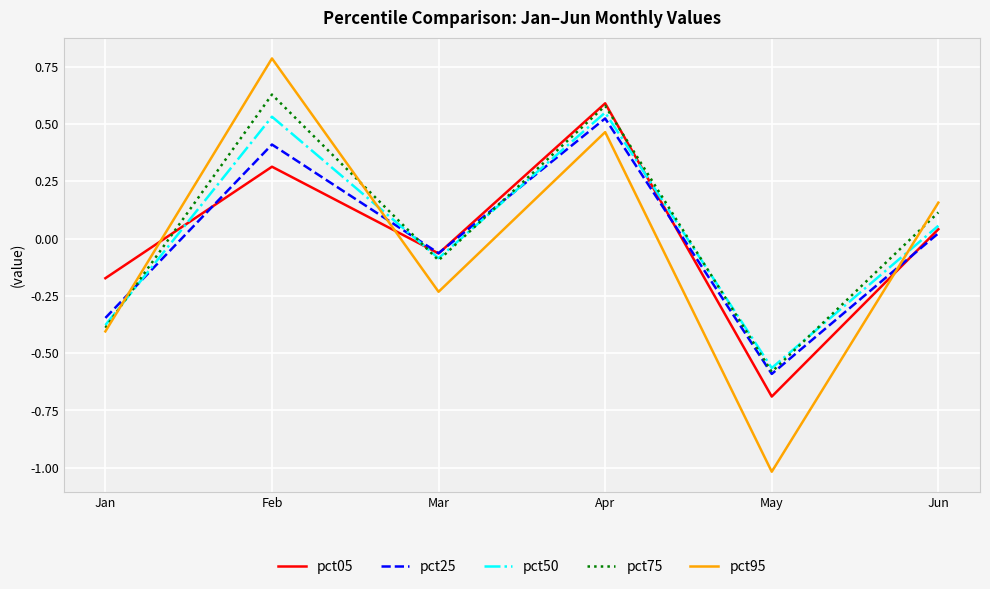

How many lines are shown in the chart?

5